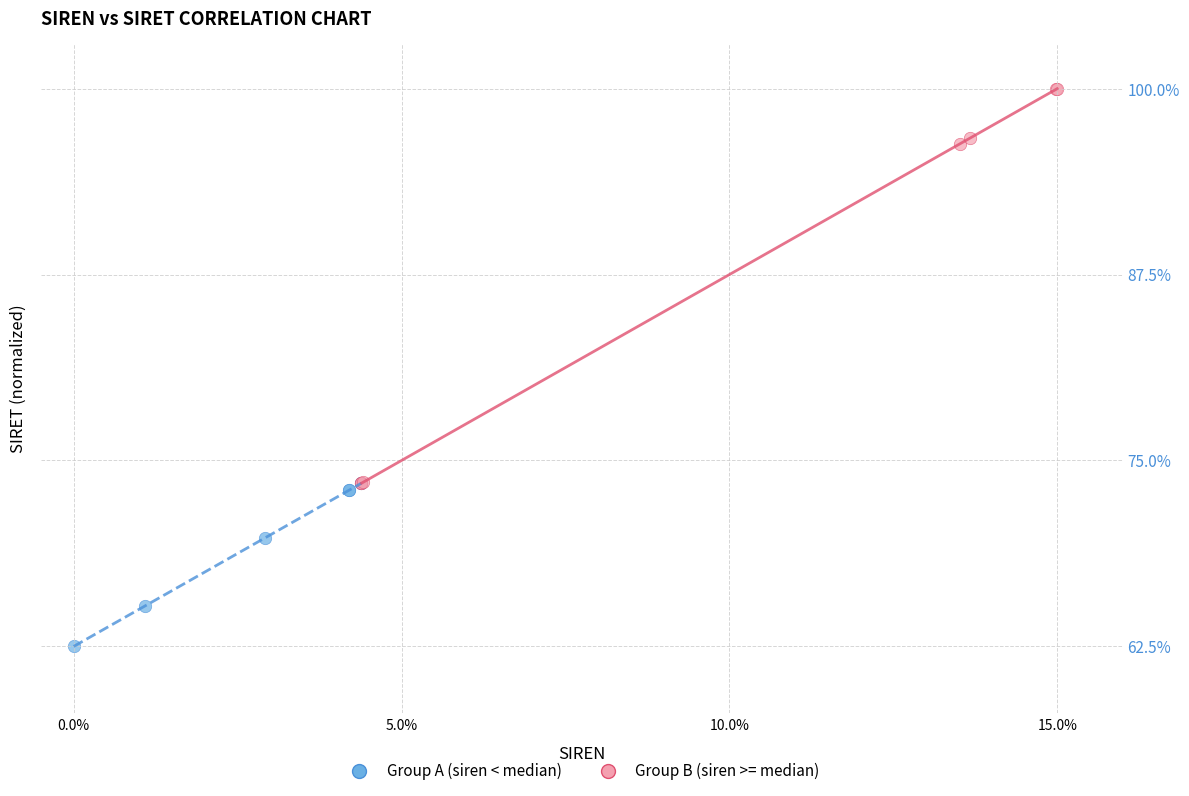

Which series reaches the minimum Y coordinate?

Group A (siren < median)